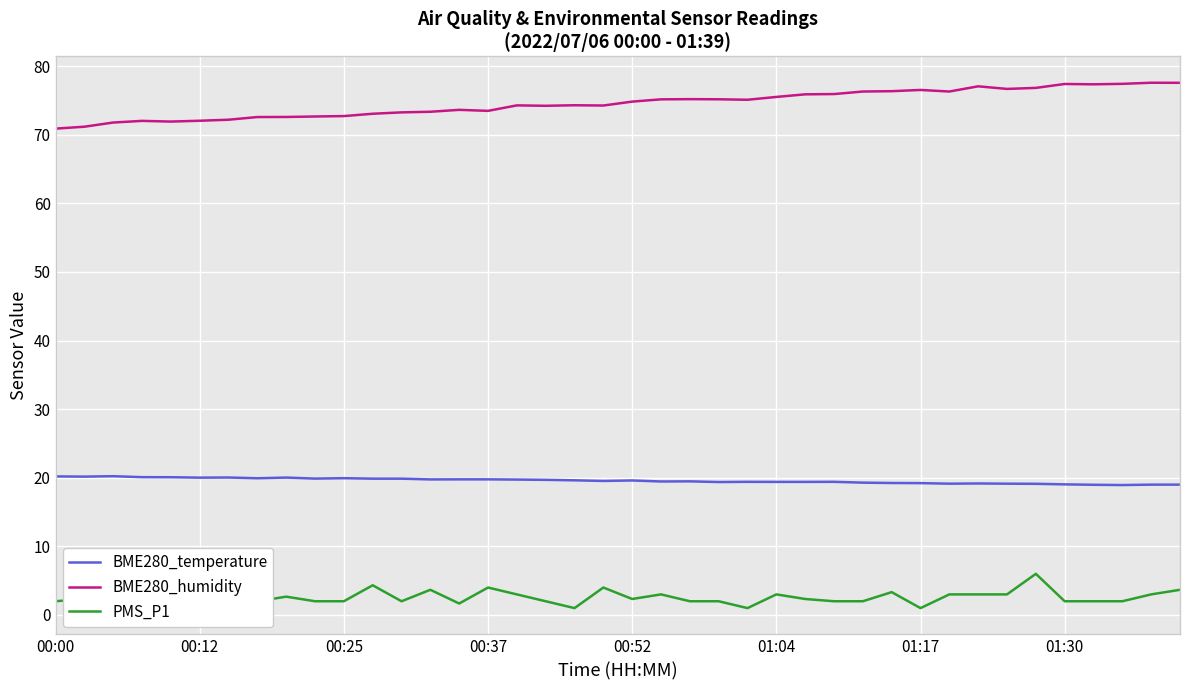

What is the maximum value for BME280_humidity?

77.6